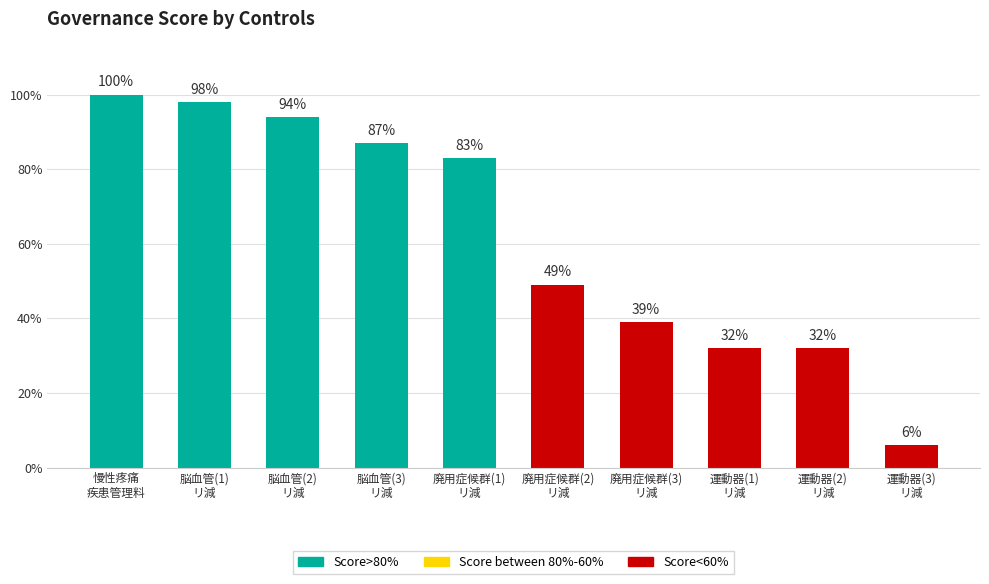

What is the value of the 1st bar from the left?

100